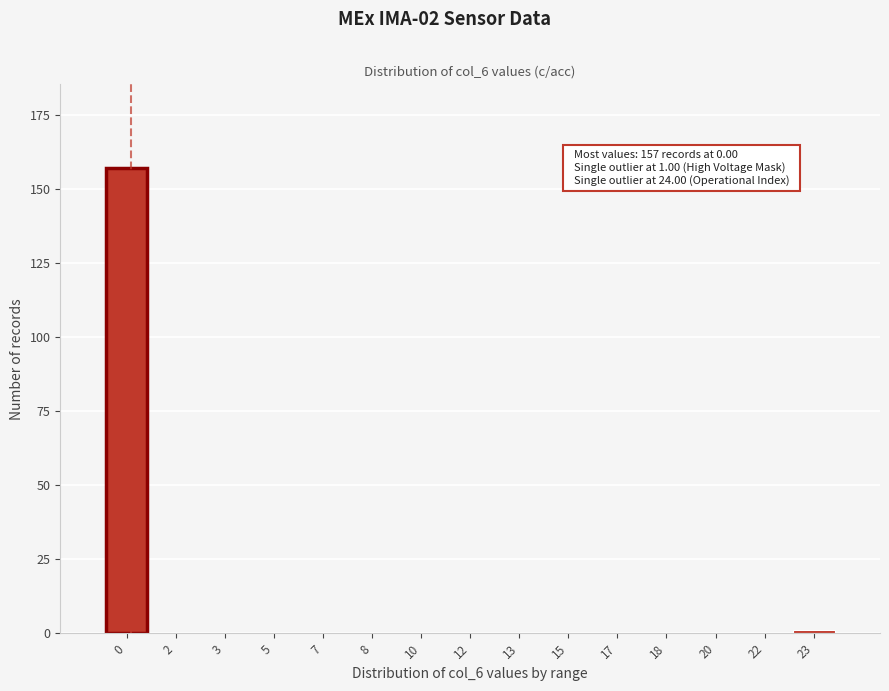

Reading left to right, what are all the values shown in this chart?

0=157	2=0	3=0	5=0	7=0	8=0	10=0	12=0	13=0	15=0	17=0	18=0	20=0	22=0	23=1